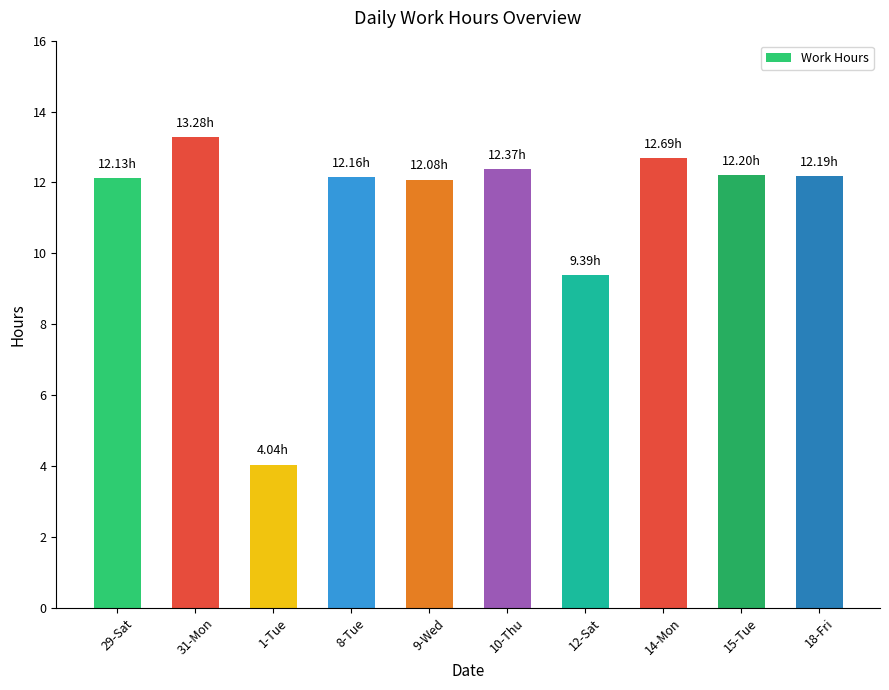

What position from the right is 8-Tue?

7